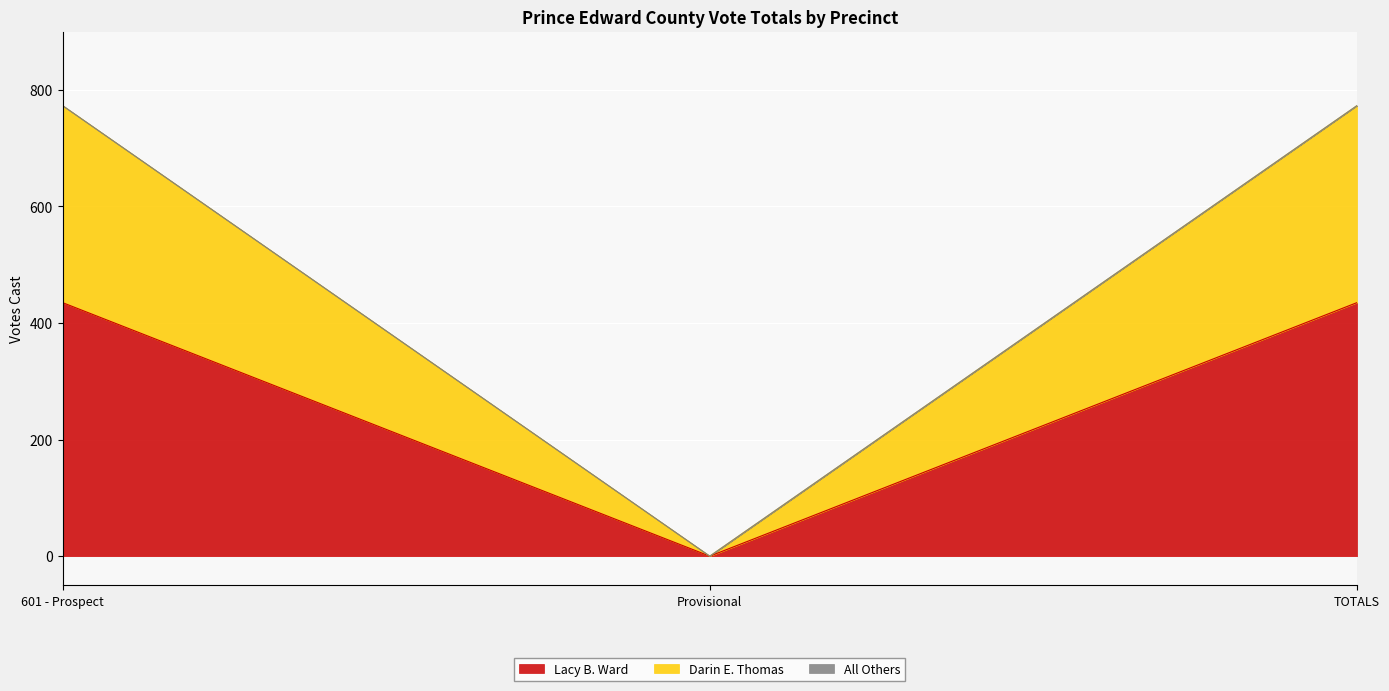

The Darin E. Thomas series shows 0 at Provisional. True or false?

True